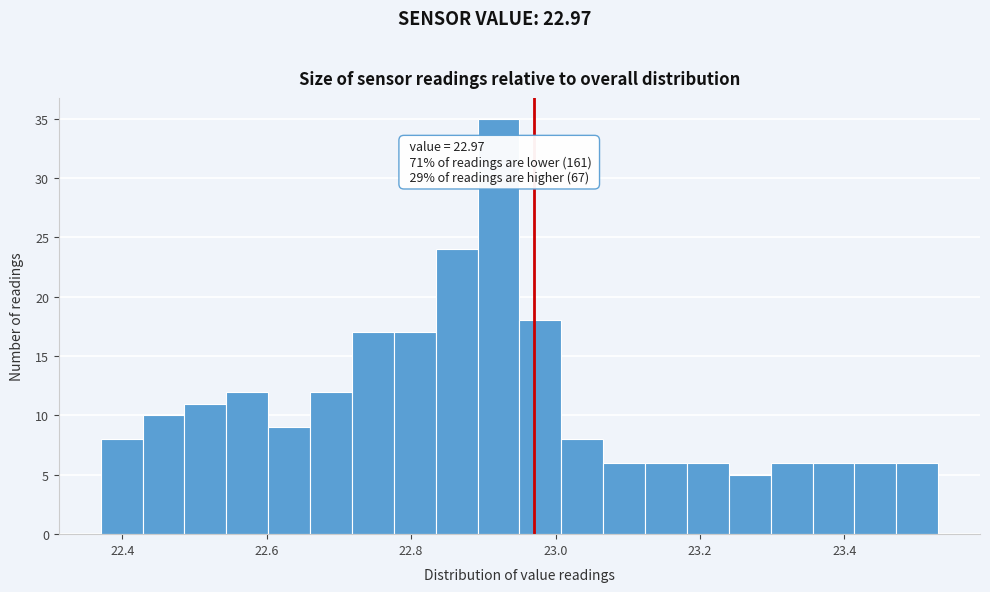

Around what value on the x-axis is the tallest bar? Give the approximate position of its centre, as read against the axis.

22.92